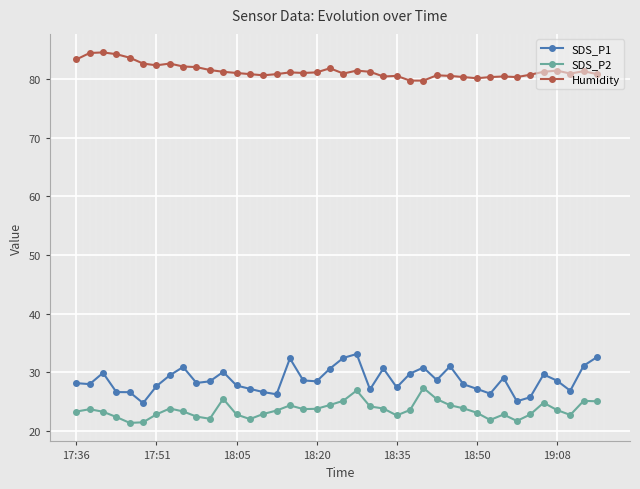

How many series are shown in this chart?

3